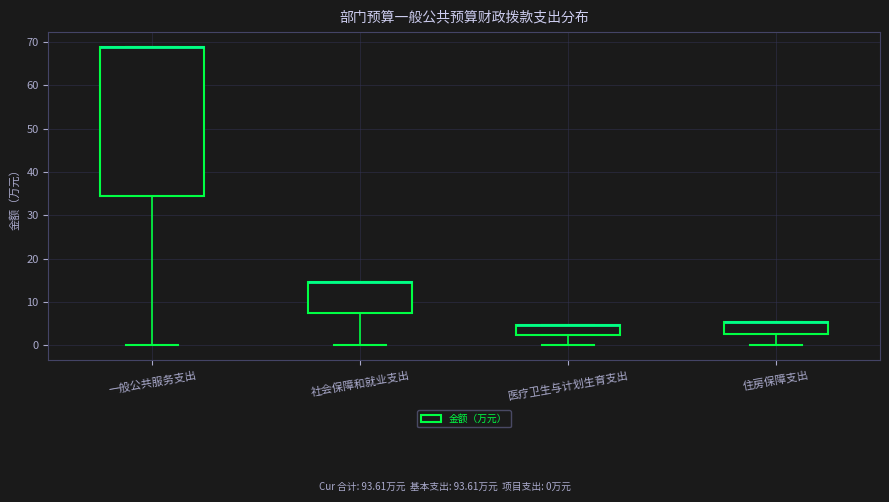

Reading left to right, read every box against the y-axis: the position of its median line, the range the box covers, and the ends of its whiskers. The values are not printed on the chart, so give them approximately, as read against the axis.

一般公共服务支出: median 69 (drawn on the box's upper edge), box 34 to 69, whiskers 0 to 69
社会保障和就业支出: median 15 (drawn on the box's upper edge), box 7 to 15, whiskers 0 to 15
医疗卫生与计划生育支出: median 5 (drawn on the box's upper edge), box 2 to 5, whiskers 0 to 5
住房保障支出: median 5 (drawn on the box's upper edge), box 3 to 5, whiskers 0 to 5